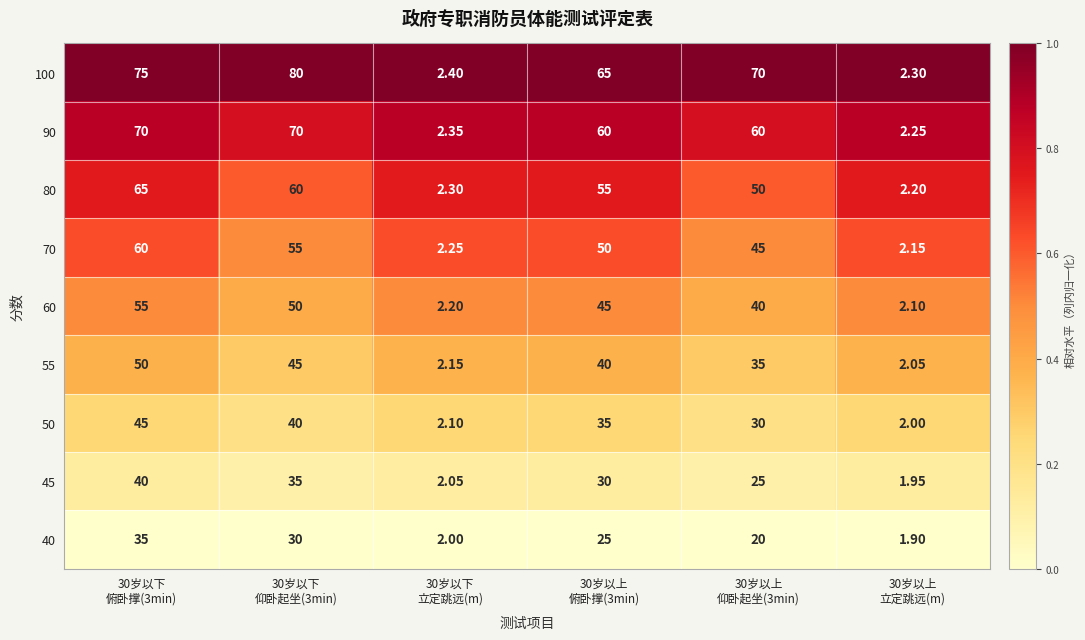

Which series changed the most between 30岁以下
立定跳远(m) and 30岁以上
俯卧撑(3min)?

100